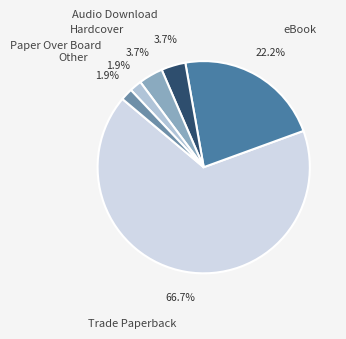

How many segments does this pie chart have?

6